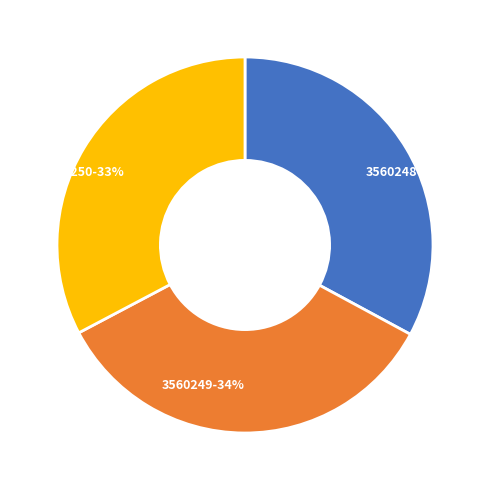

How many slices are in this pie chart?

3